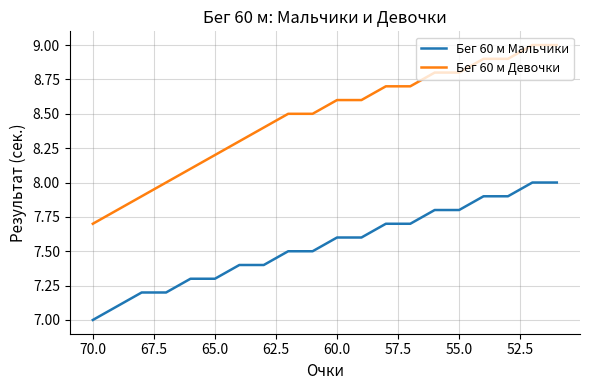

The value of Бег 60 м Девочки at 72.5 is 13.0. True or false?

False